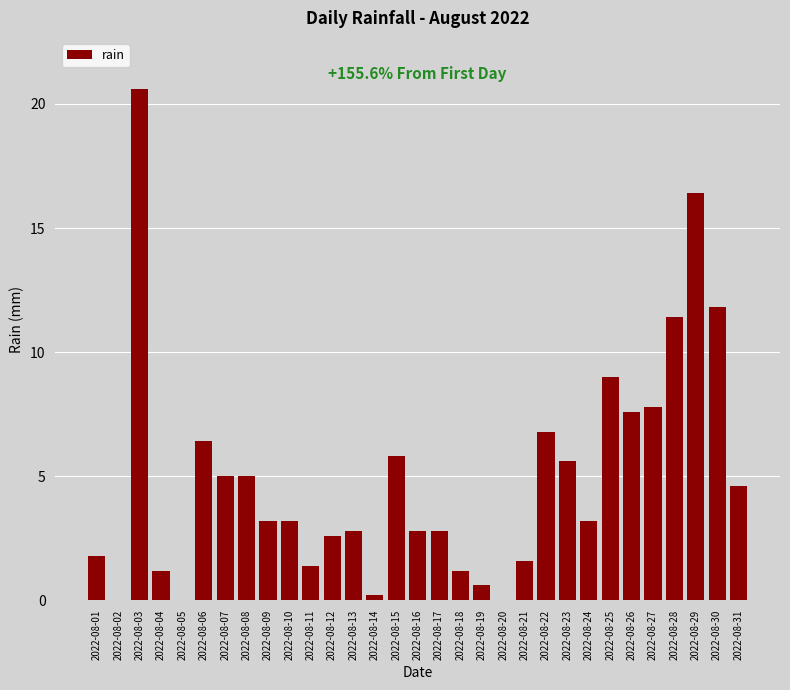

What is the change in value from 2022-08-07 to 2022-08-13?

-2.2